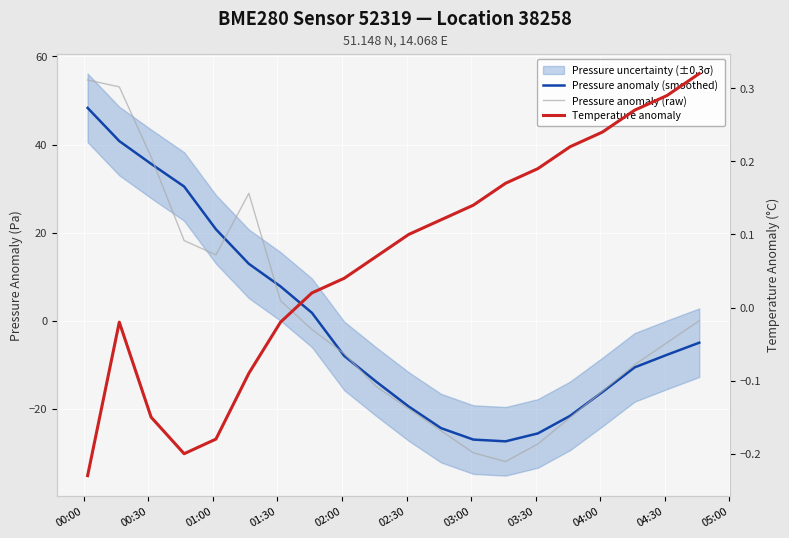

True or false: Temperature anomaly has a value of 0.1 at 05:00.

False